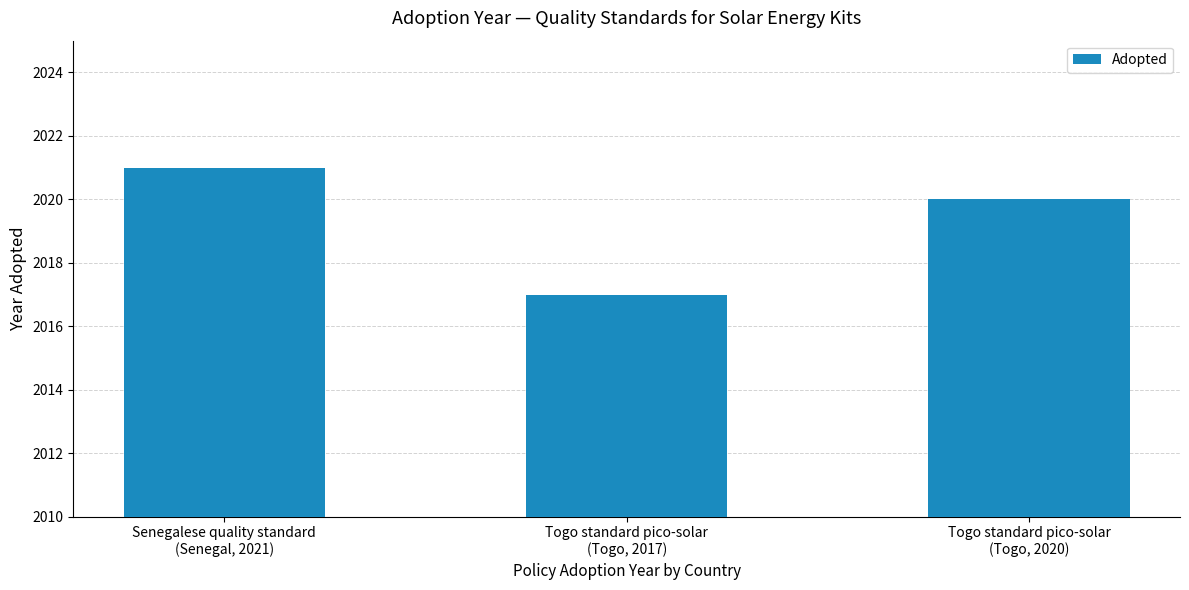

List the labels in order of value, smallest first.

Togo standard pico-solar
(Togo, 2017), Togo standard pico-solar
(Togo, 2020), Senegalese quality standard
(Senegal, 2021)